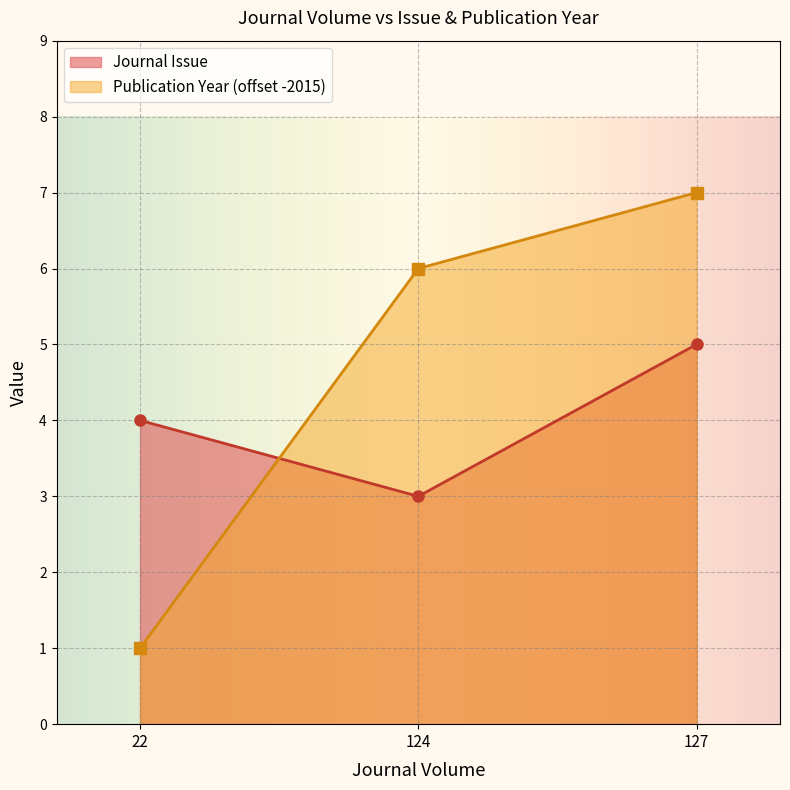

What is the maximum value for Journal Issue?

5